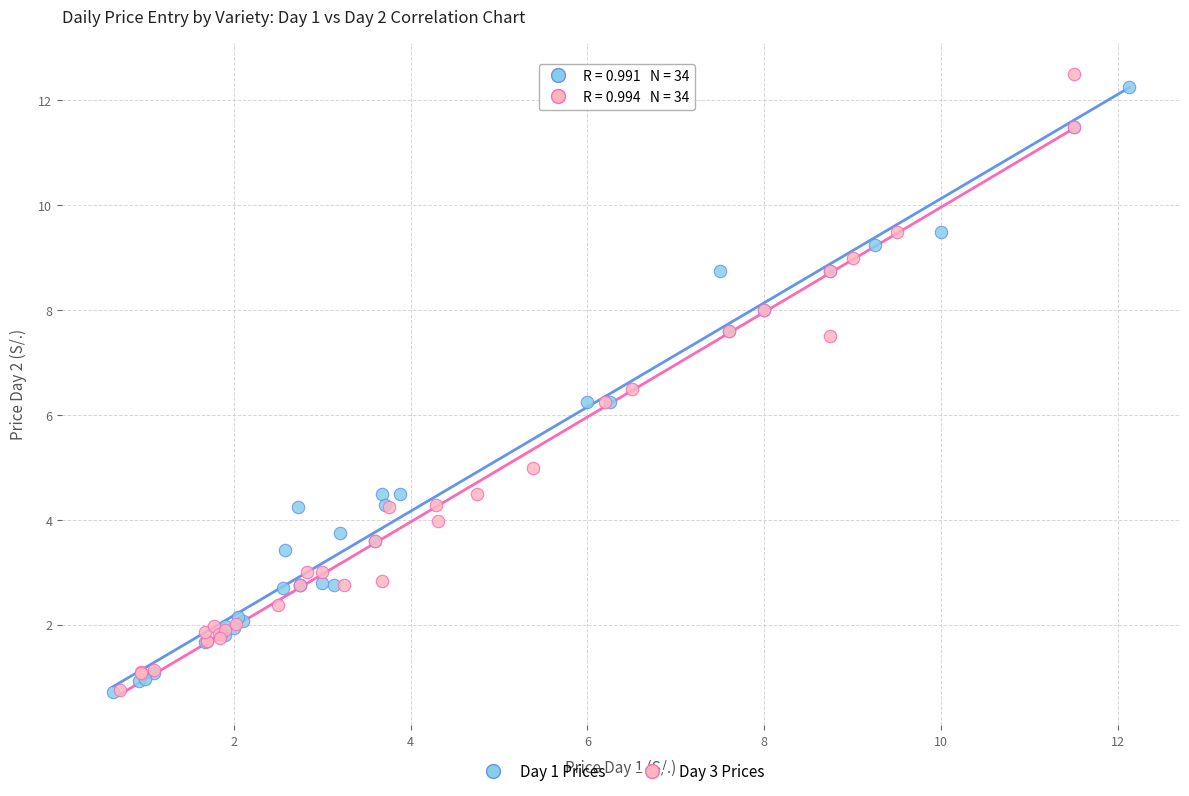

Which series reaches the maximum Y coordinate?

Day 3 Prices